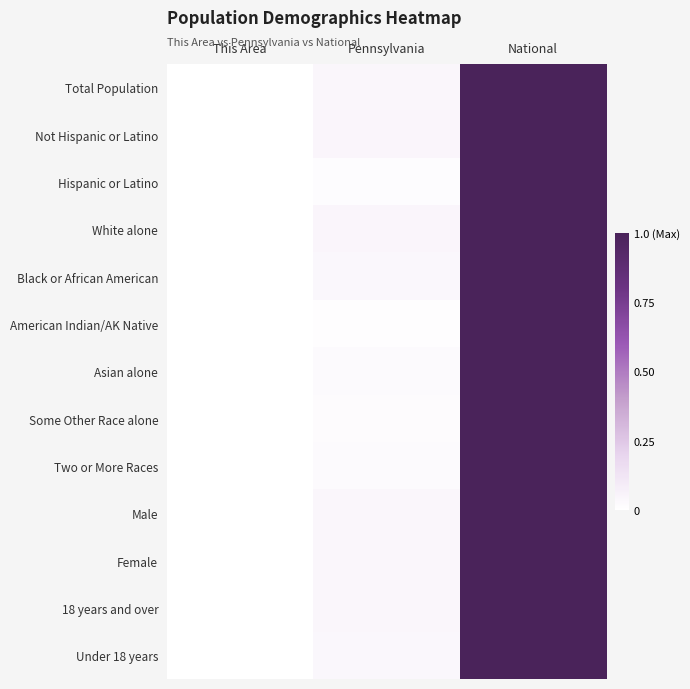

Reading left to right, extract all data points from this chart.

Total Population: This Area=0.0	Pennsylvania=0.0	National=1.0
Not Hispanic or Latino: This Area=0.0	Pennsylvania=0.0	National=1.0
Hispanic or Latino: This Area=0.0	Pennsylvania=0.0	National=1.0
White alone: This Area=0.0	Pennsylvania=0.0	National=1.0
Black or African American: This Area=0.0	Pennsylvania=0.0	National=1.0
American Indian/AK Native: This Area=0.0	Pennsylvania=0.0	National=1.0
Asian alone: This Area=0.0	Pennsylvania=0.0	National=1.0
Some Other Race alone: This Area=0.0	Pennsylvania=0.0	National=1.0
Two or More Races: This Area=0.0	Pennsylvania=0.0	National=1.0
Male: This Area=0.0	Pennsylvania=0.0	National=1.0
Female: This Area=0.0	Pennsylvania=0.0	National=1.0
18 years and over: This Area=0.0	Pennsylvania=0.0	National=1.0
Under 18 years: This Area=0.0	Pennsylvania=0.0	National=1.0